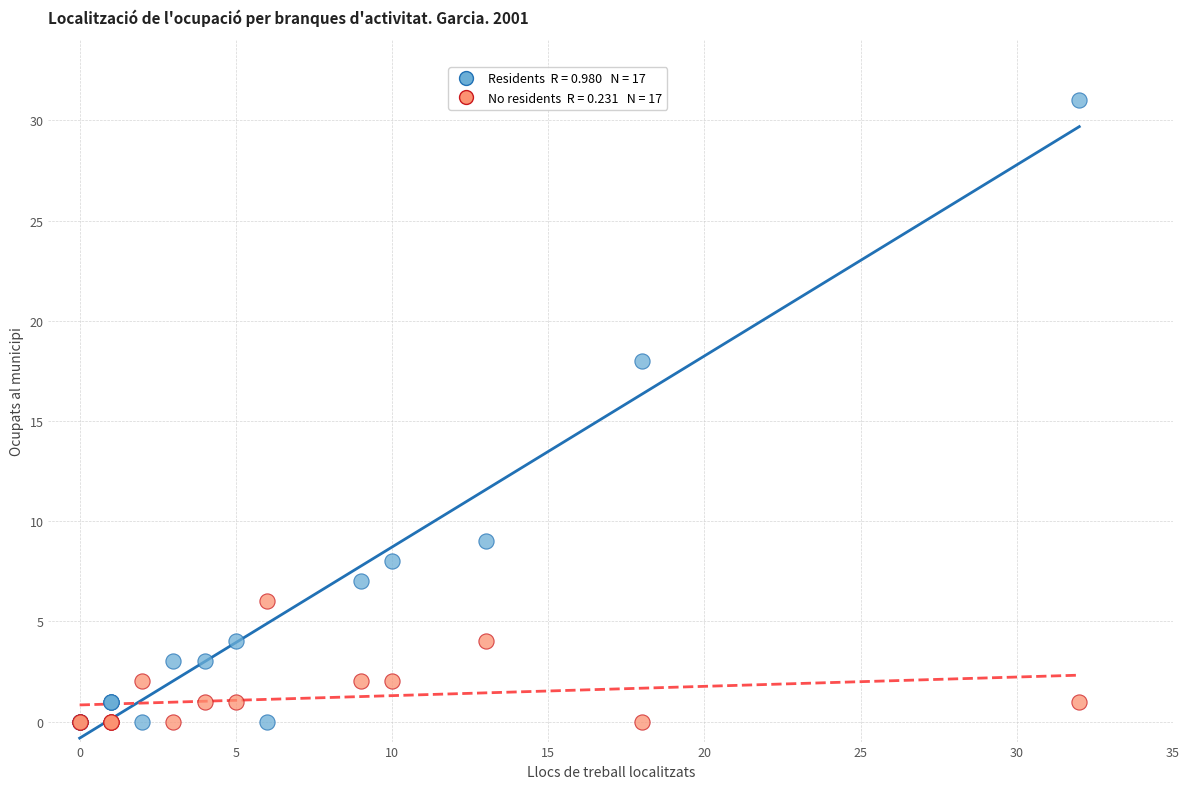

Across all series, what Y value is closest to 15?

18